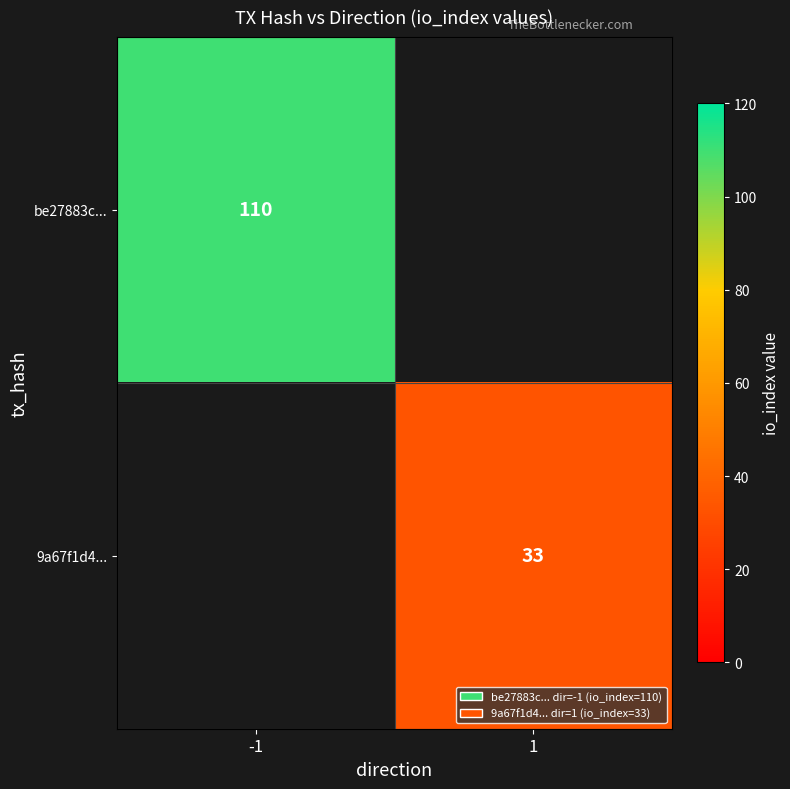

True or false: be27883c... has a value of 165 at -1.

False